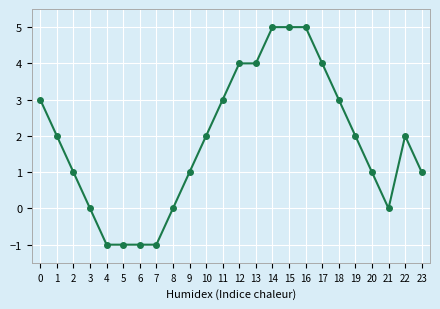

What is the value of the 14th point from the left?

4